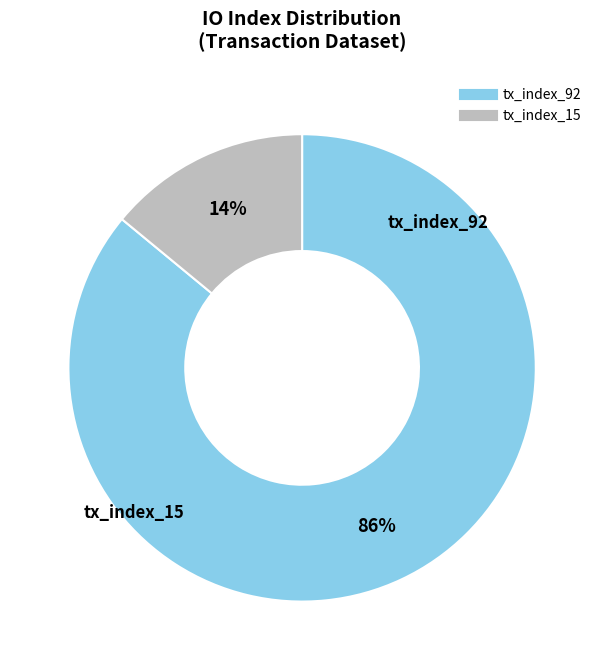

Which slice is the largest?

tx_index_92